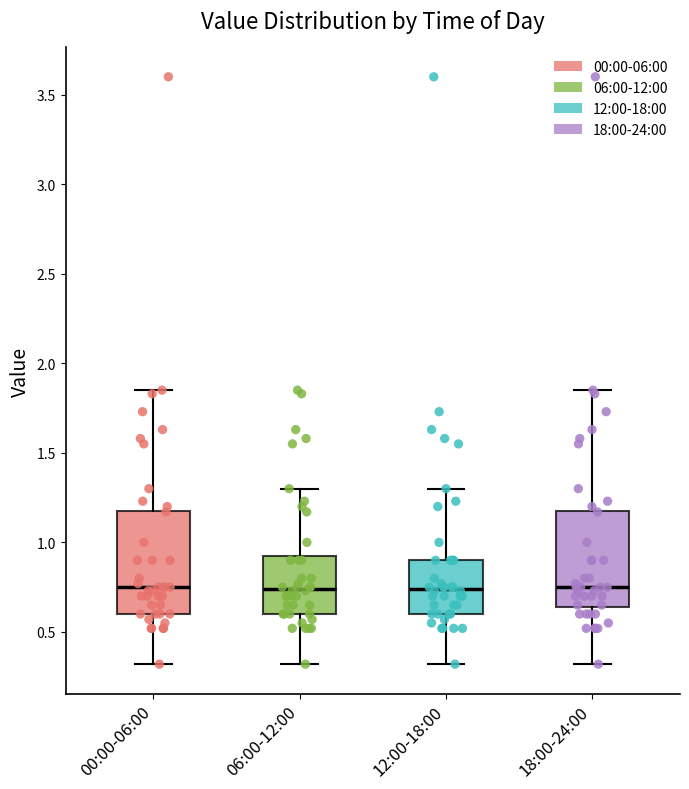

Where does the median line of the box for 12:00-18:00 sit on the y-axis? The values are not printed on the chart, so give them approximately, as read against the axis.

0.75